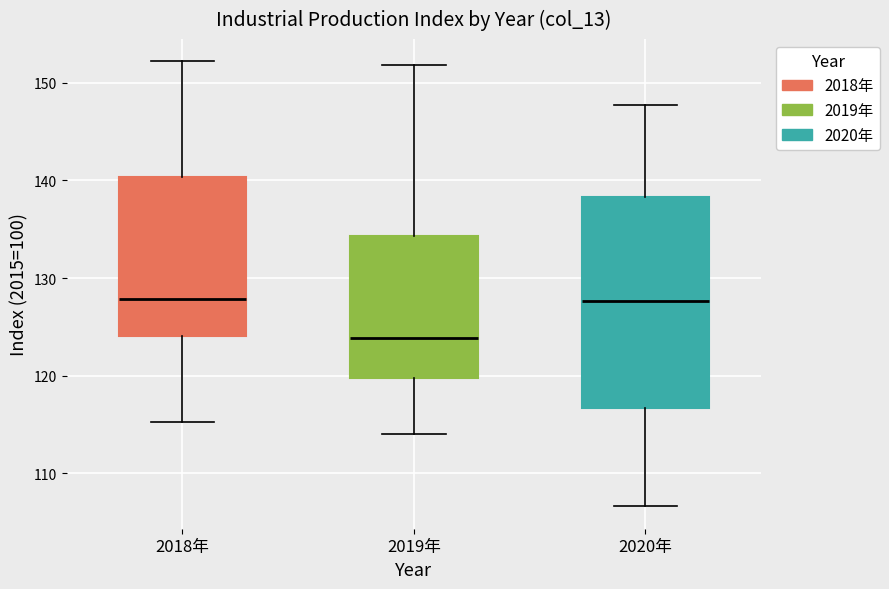

Reading left to right, read every box against the y-axis: the position of its median line, the range the box covers, and the ends of its whiskers. The values are not printed on the chart, so give them approximately, as read against the axis.

2018年: median 128, box 124 to 140, whiskers 115 to 152
2019年: median 124, box 120 to 134, whiskers 114 to 152
2020年: median 128, box 117 to 138, whiskers 107 to 148